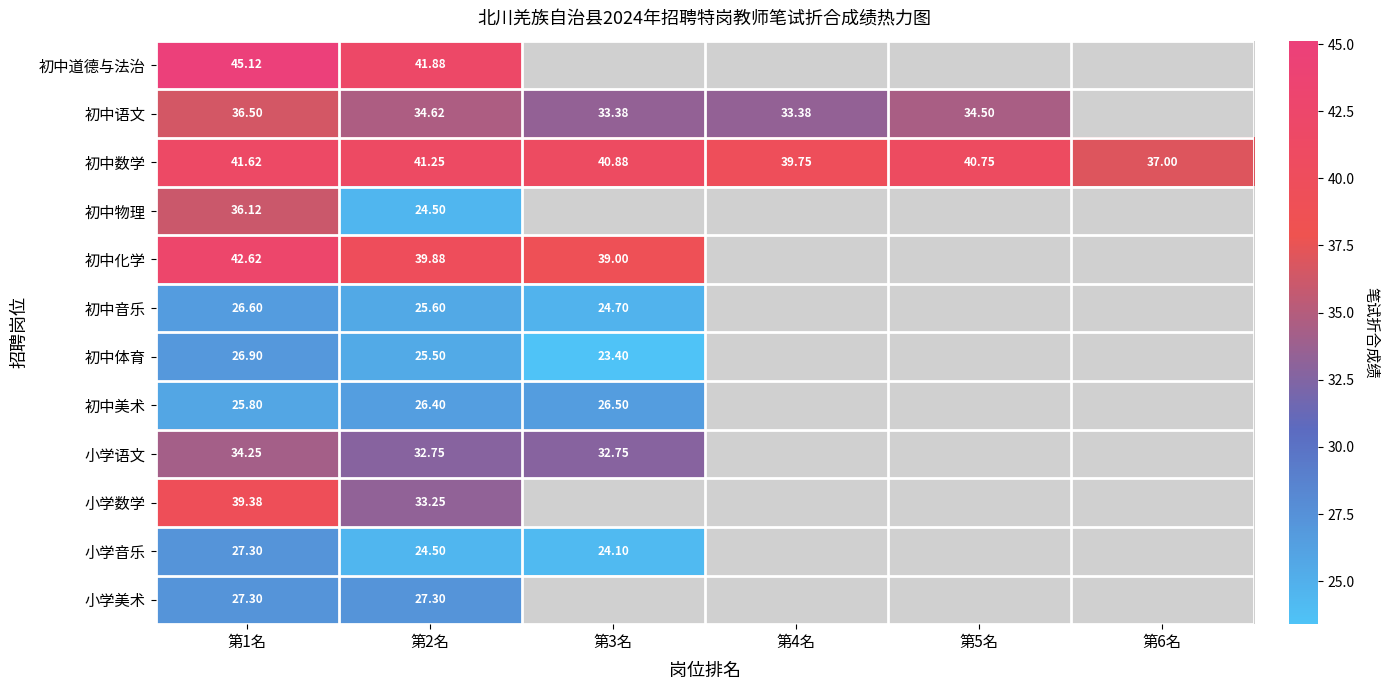

At which category is the sum across all series the highest?

第1名